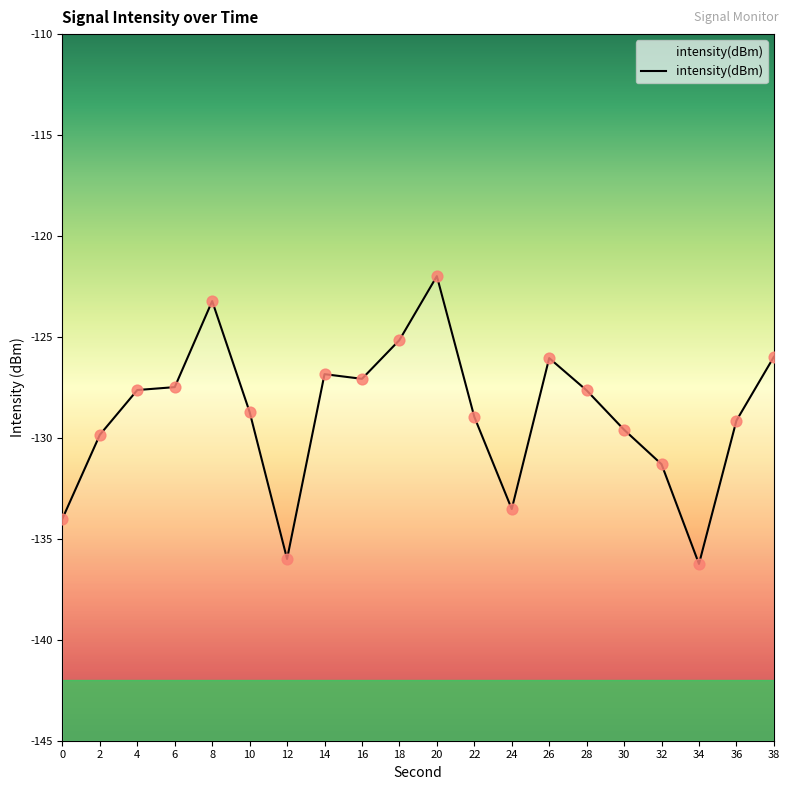

Between 24 and 20, which is larger?

20